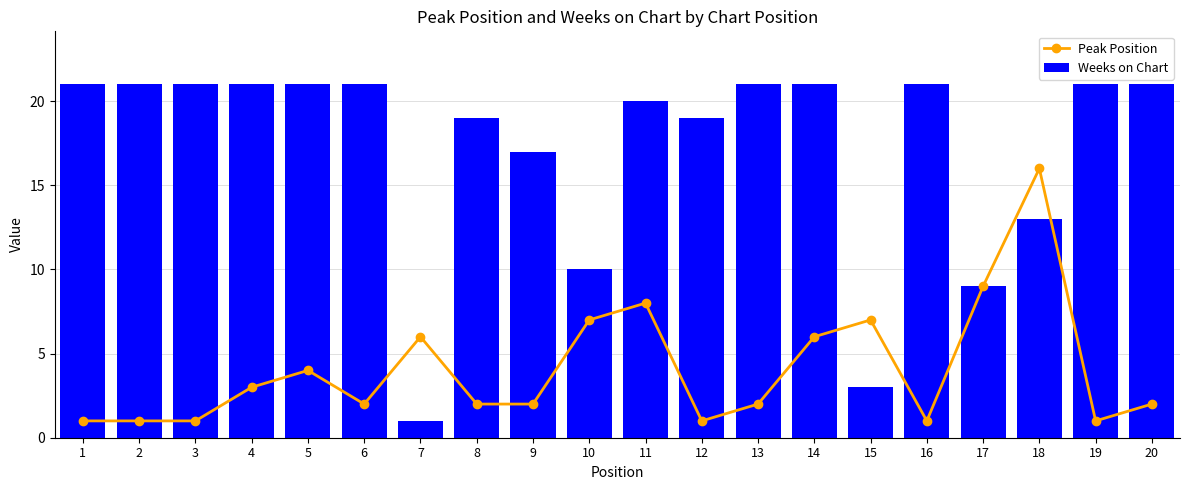

What is the difference between the maximum and minimum values in the Weeks on Chart series?

20